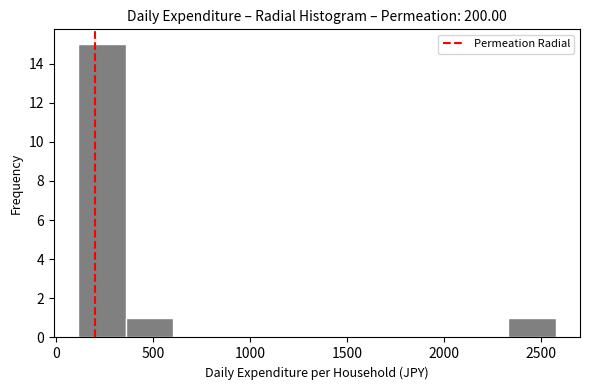

What is the height of the bar covering 2350 to 2600 on the x-axis? Neither the bar edges nor the heights are printed on the chart, so give them approximately, as read against the axes.

1